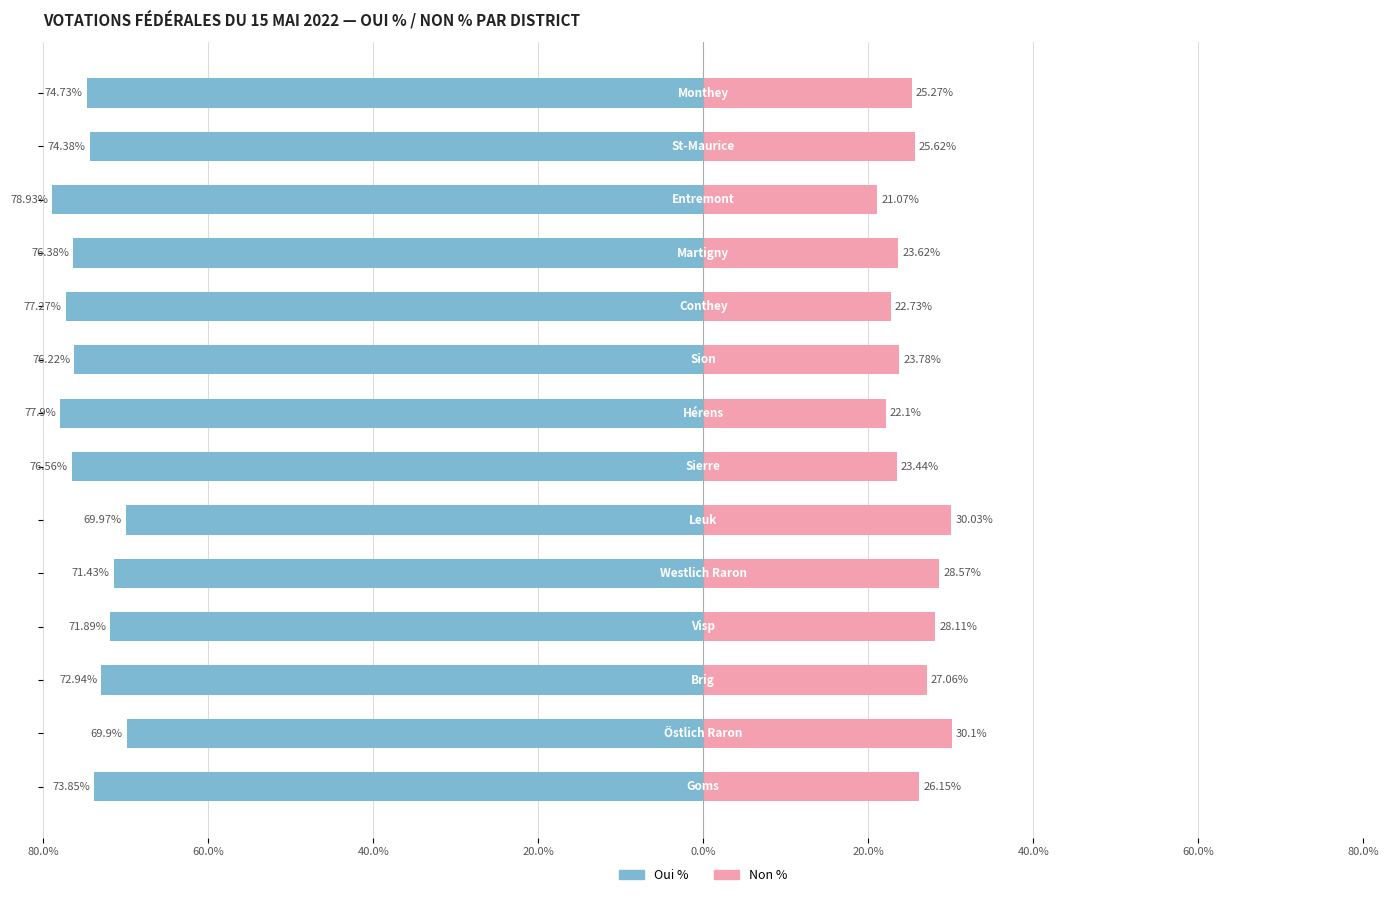

How many data points in Oui % are above -74?

6